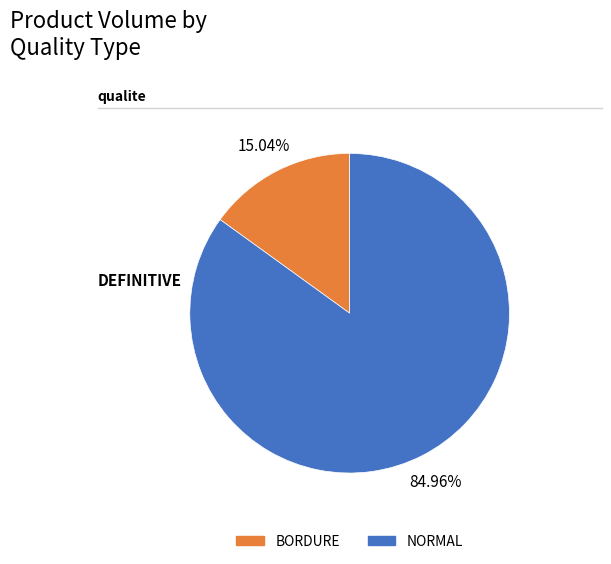

Do BORDURE and NORMAL together represent more than half of the pie?

Yes